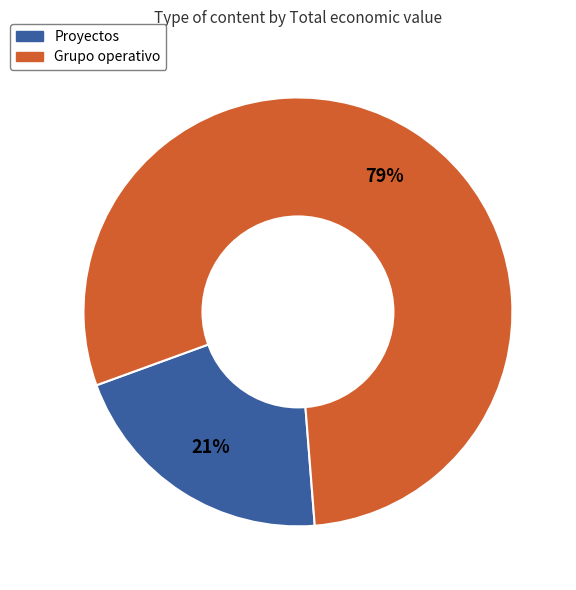

Is there any slice that represents more than half of the pie?

Yes